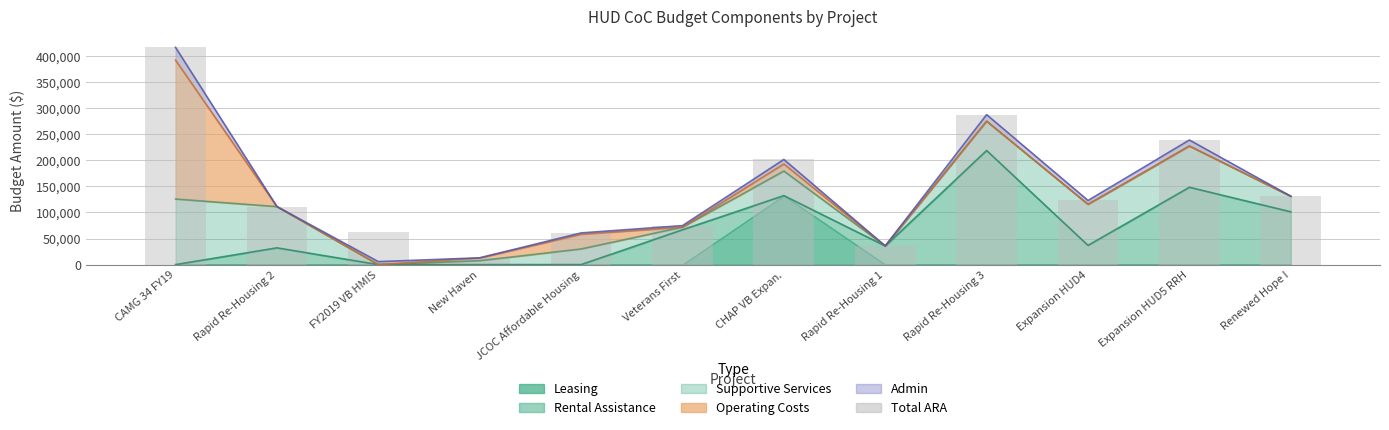

Which label corresponds to the largest value in the chart?

CAMG 34 FY19